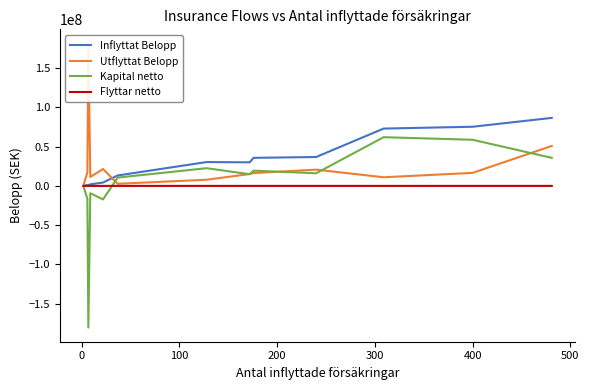

Count the number of data series in this chart.

4